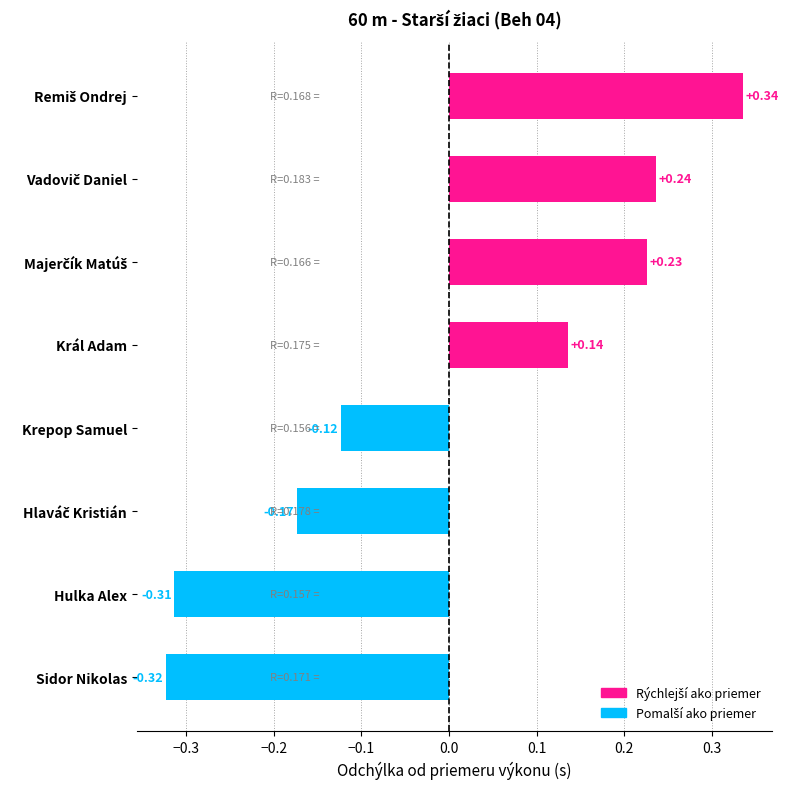

Count the number of data series in this chart.

1